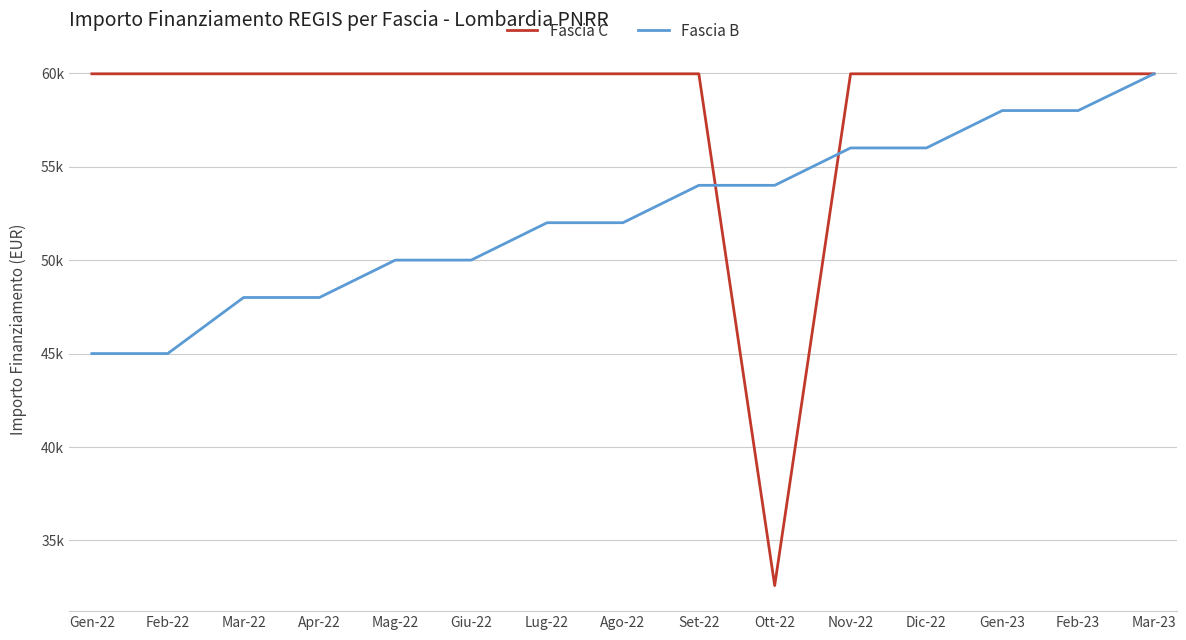

Which series has the largest range (max minus min)?

Fascia C